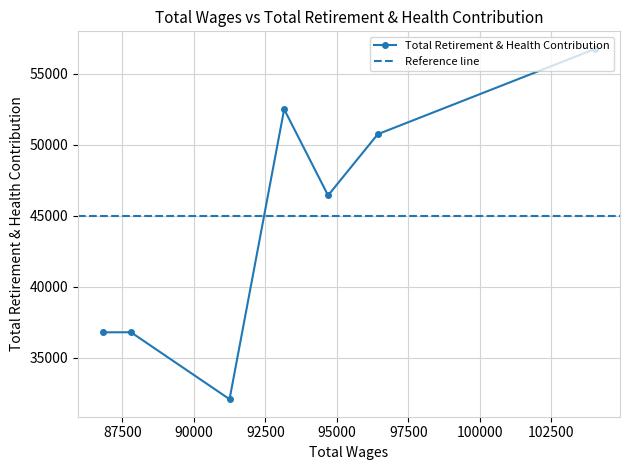

Rank the categories by value from highest to lowest.

104045, 93159, 96434, 94695, 87798, 86810, 91249